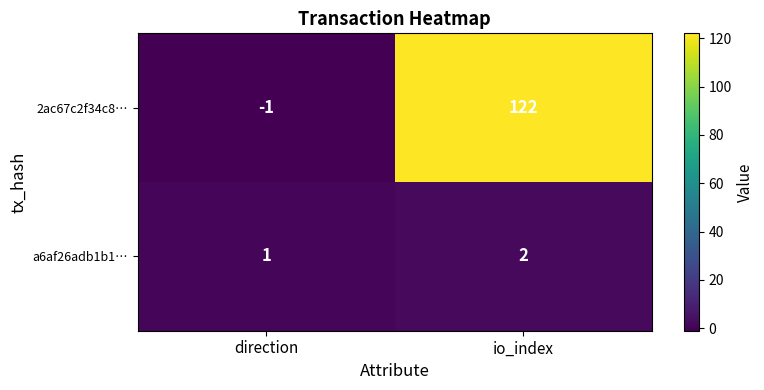

At which label does a6af26adb1b1… reach its peak?

io_index